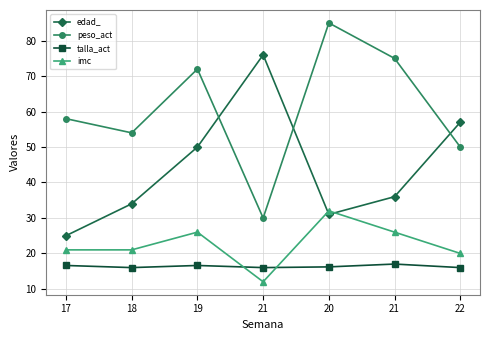

True or false: imc and talla_act intersect in this chart.

True